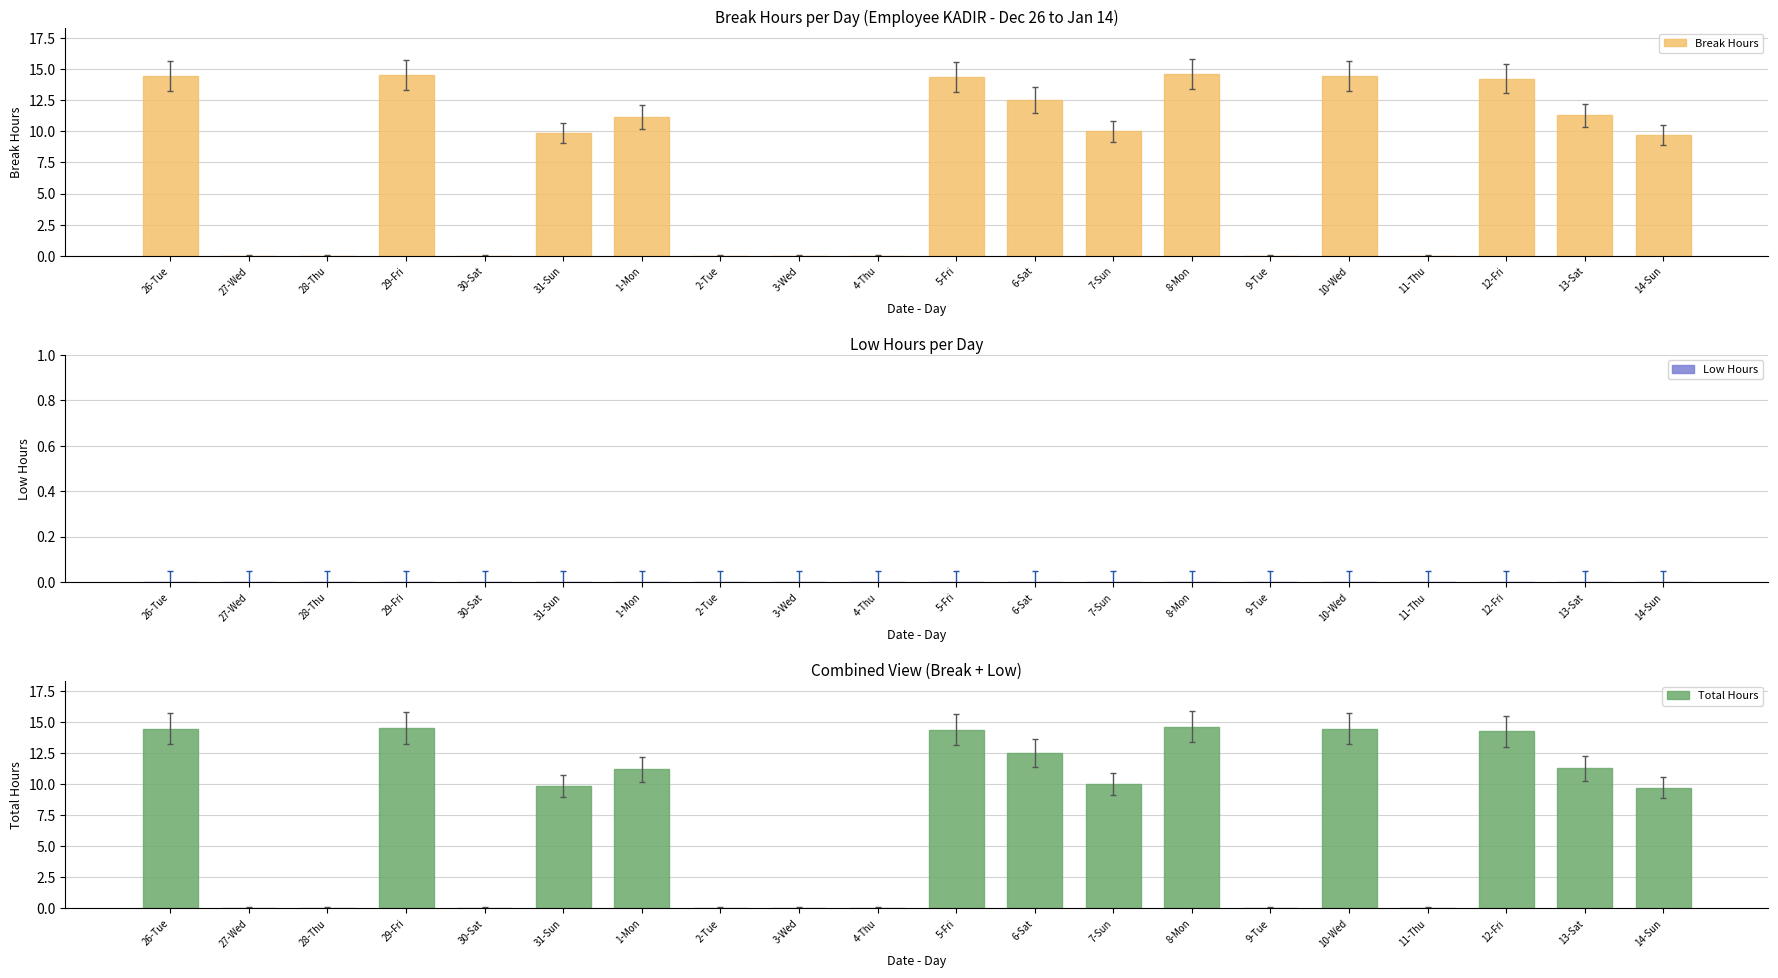

What is the difference between the Break Hours values at 28-Thu and 29-Fri?

14.5